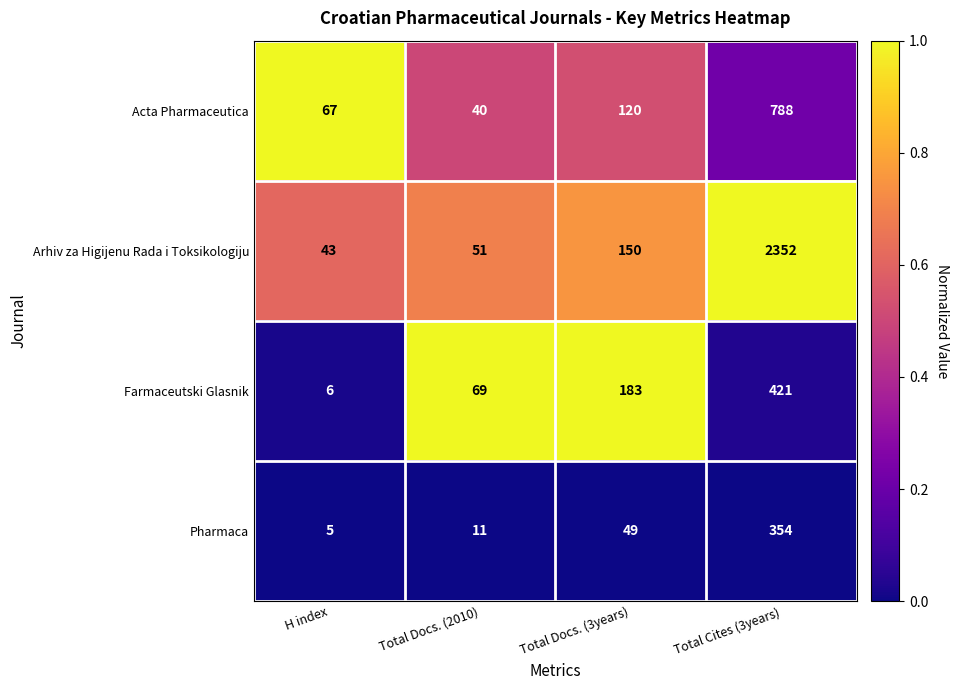

Which series has the widest spread of values?

Arhiv za Higijenu Rada i Toksikologiju